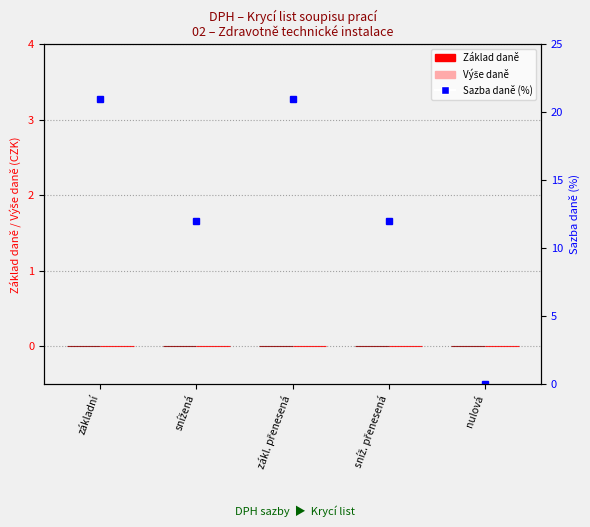

True or false: Sazba daně (%) has a value of 12 at sníž. přenesená.

True